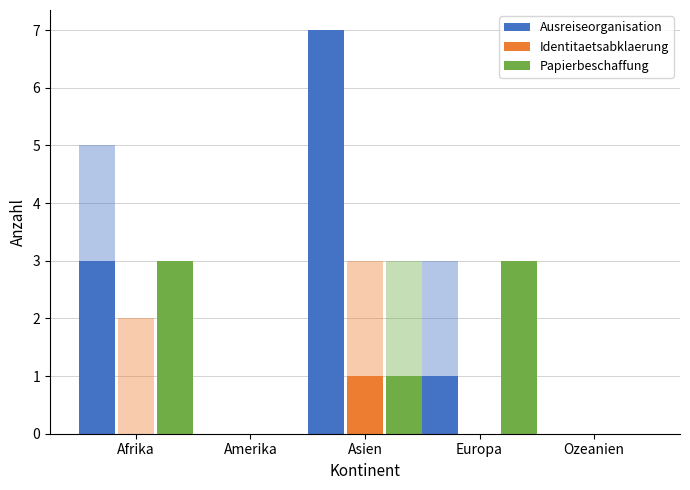

How many categories are shown in the chart?

5